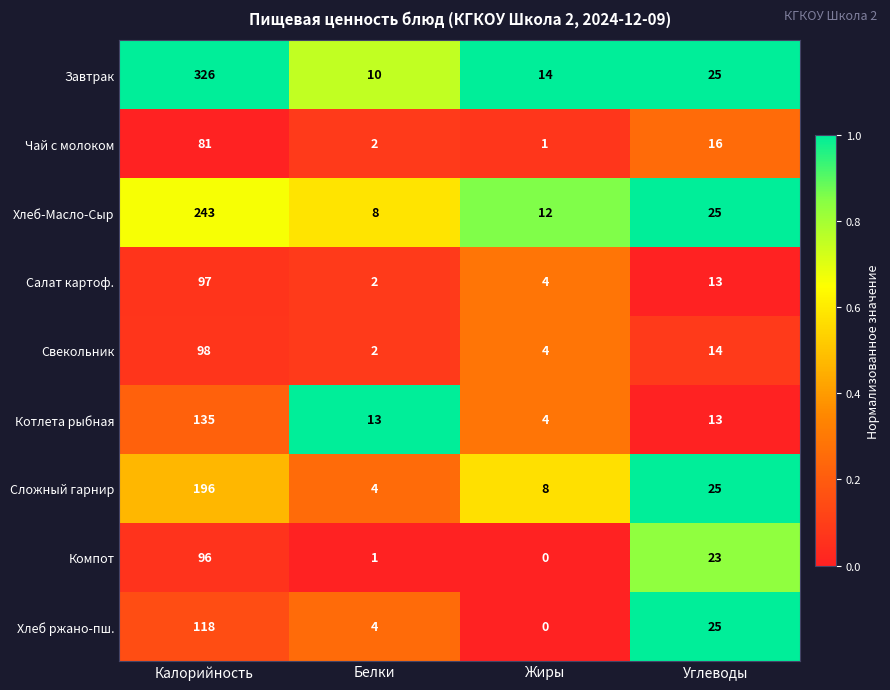

What is the total value across all series at Углеводы?

179